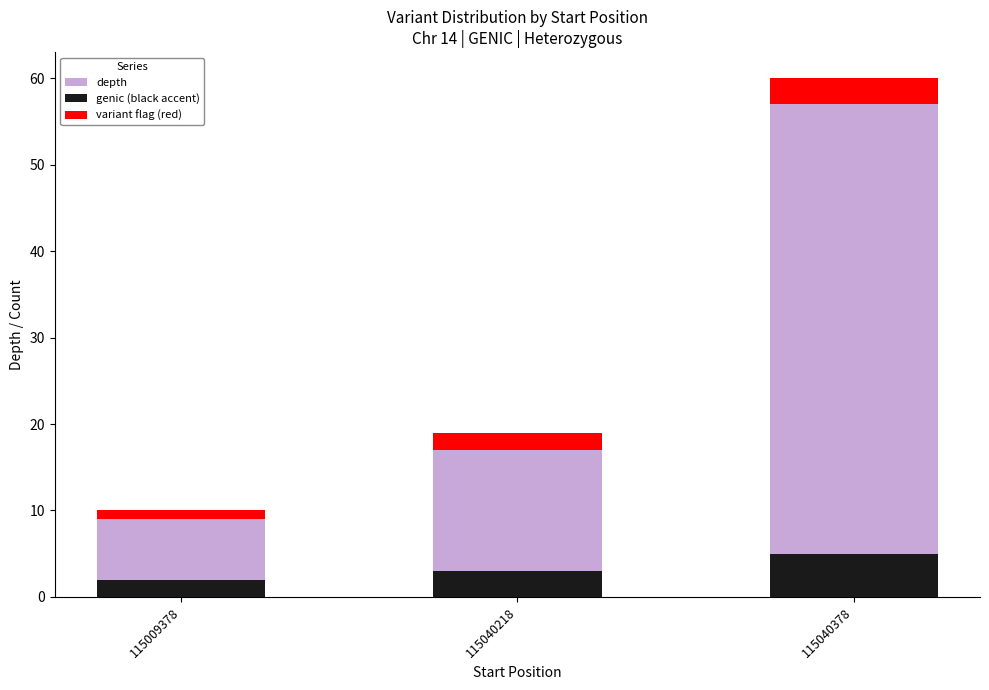

What is the sum of the genic (black accent) values at 115009378 and 115040218?

5